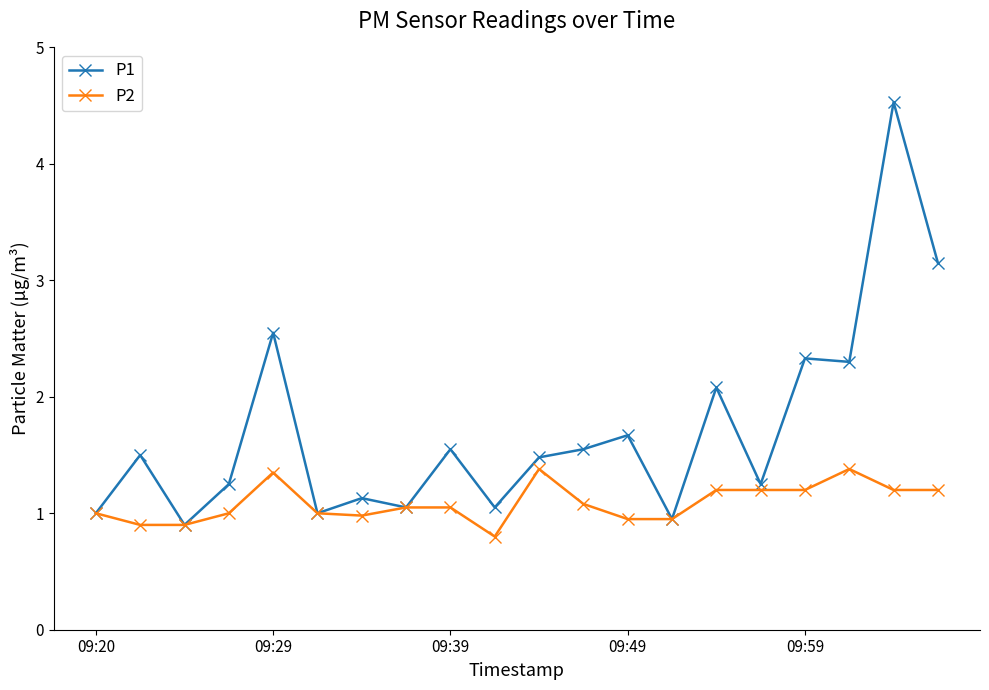

Which series has the largest total across all categories?

P1